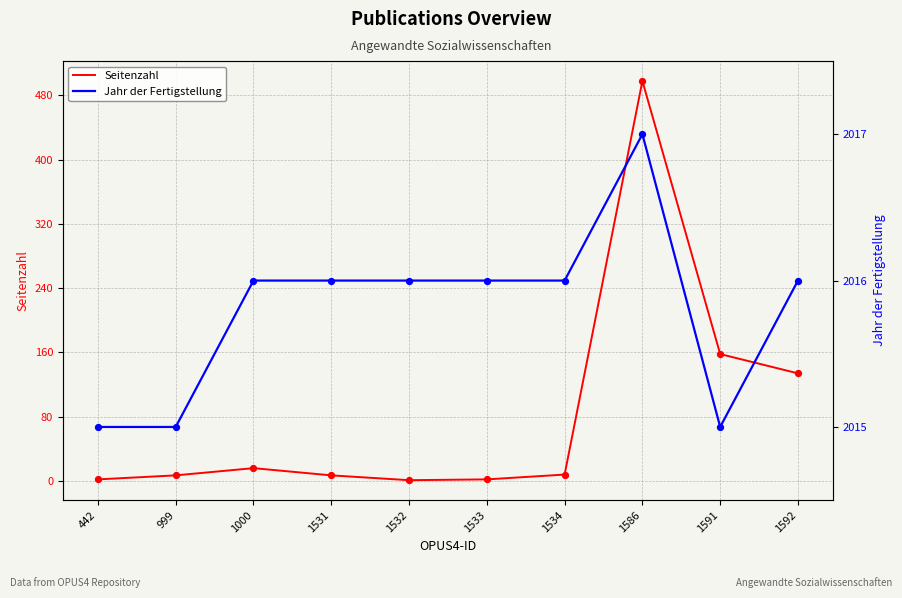

Which series contains the highest Y value?

Jahr der Fertigstellung